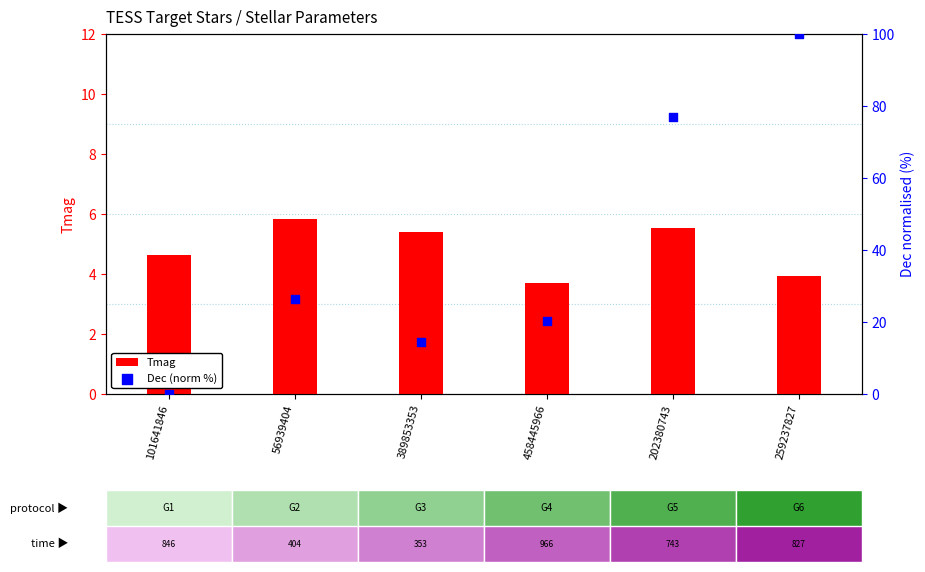

Which series has the largest total across all categories?

Dec (norm %)